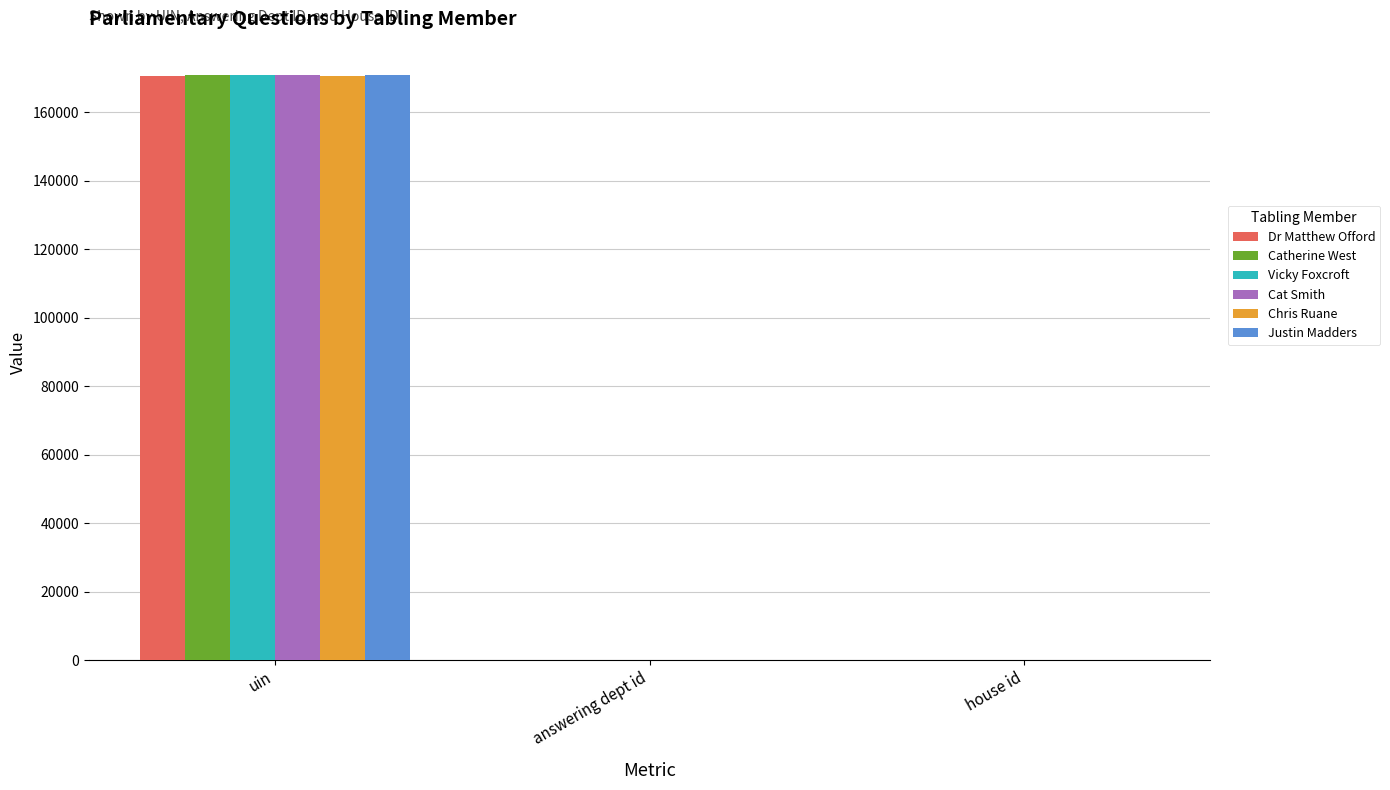

At which category does the chart reach its peak across all series?

uin